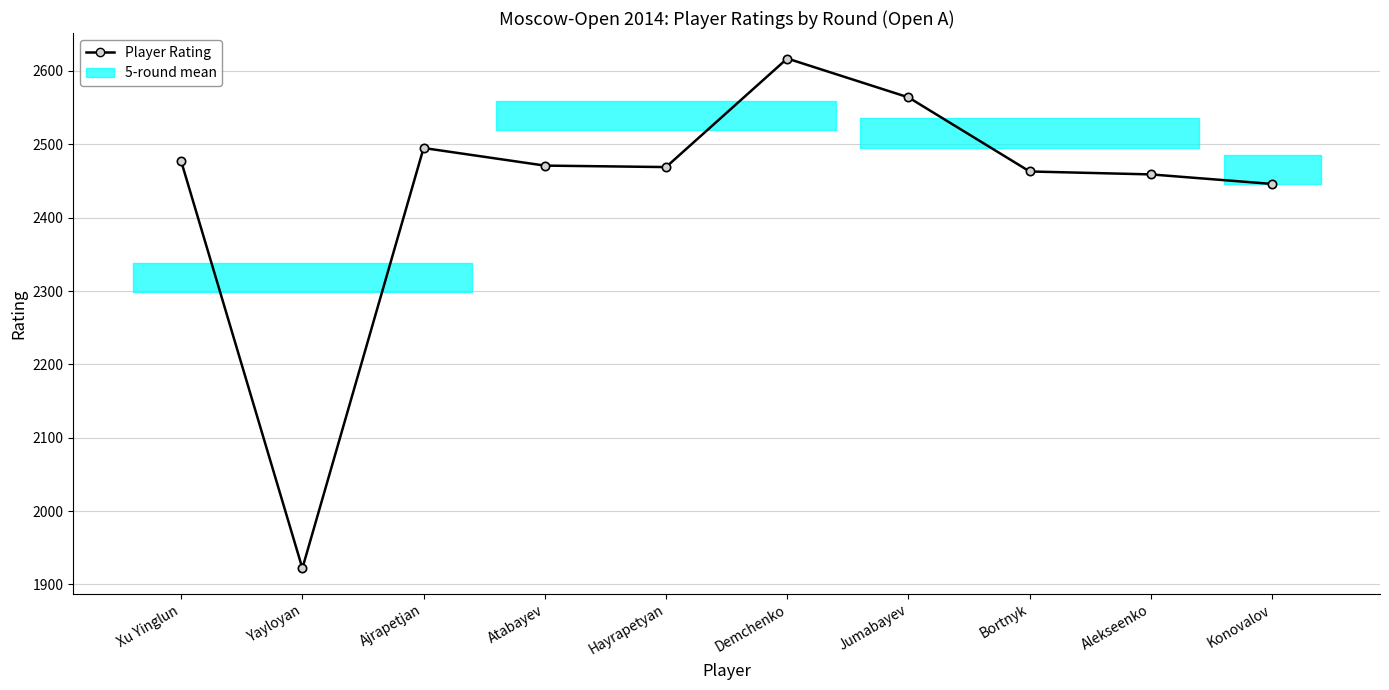

What is the ratio of the value at Yayloyan to the value at Konovalov?

0.8